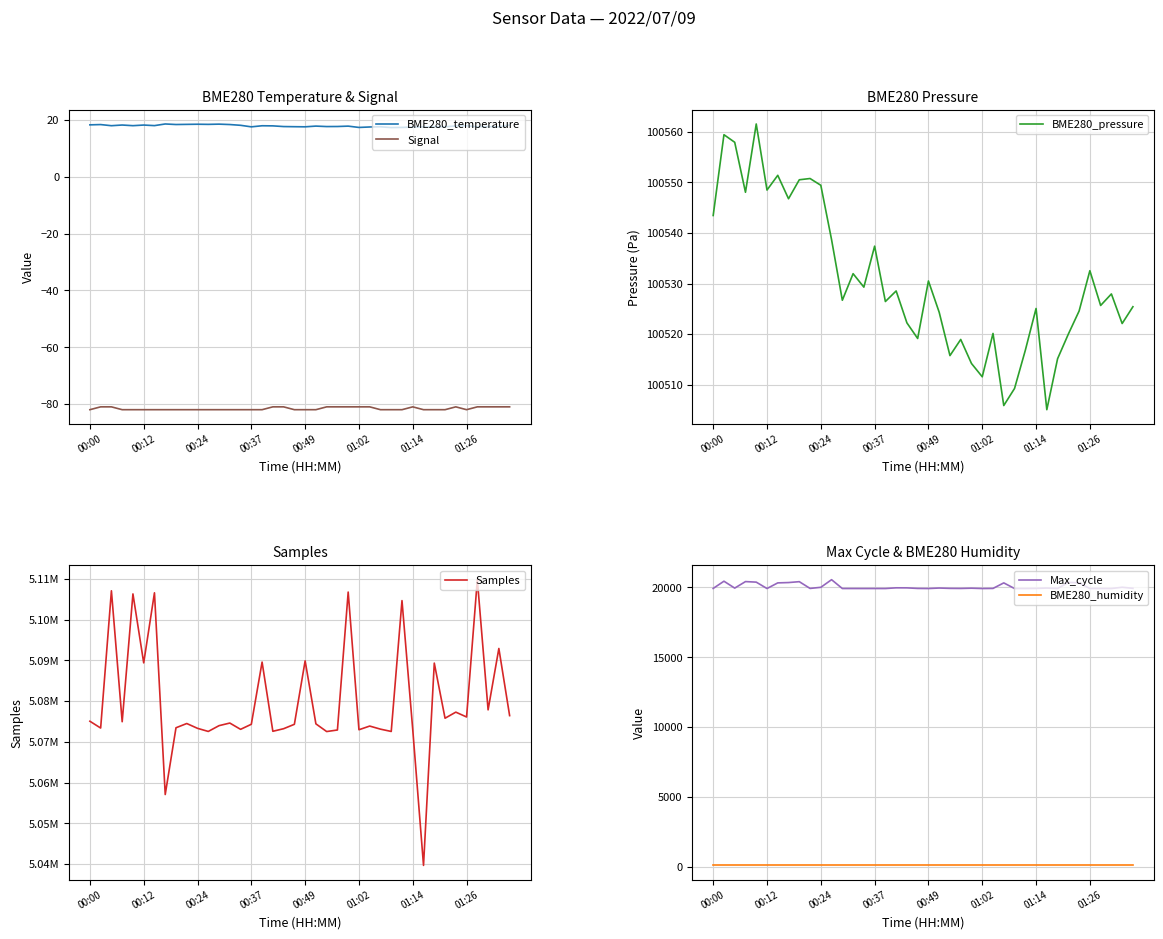

What is the difference between the highest and lowest values at 22?

5072616.0